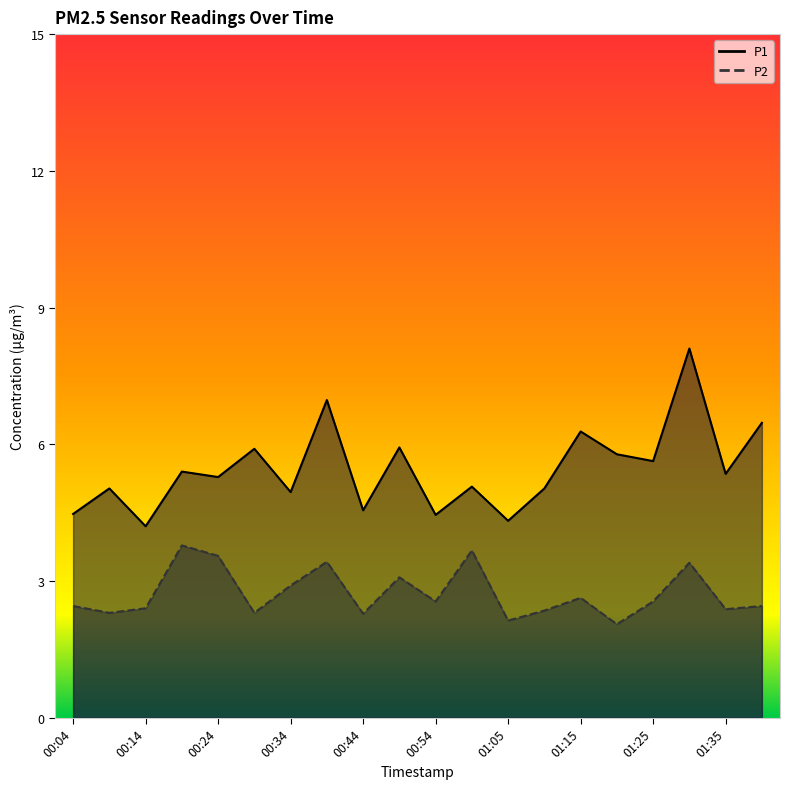

What position from the right is 01:35?

2